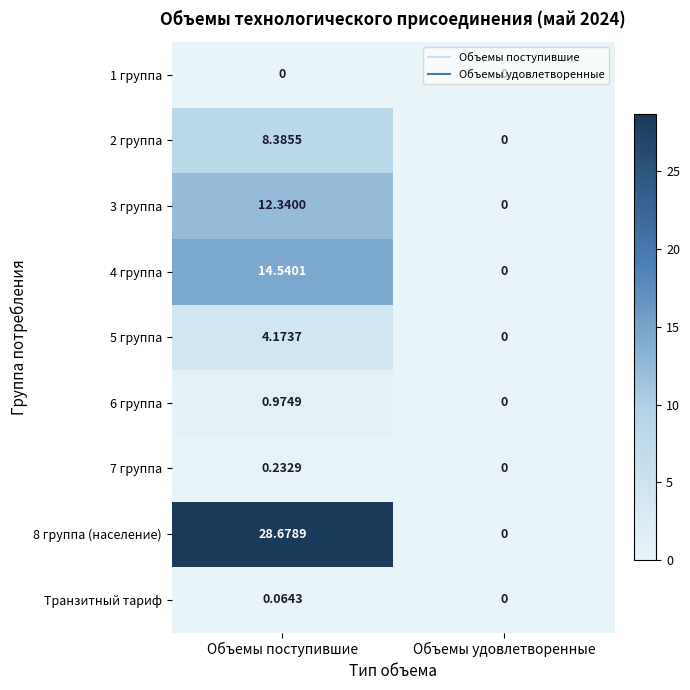

What is the difference between the highest and lowest values at Объемы поступившие?

28.7